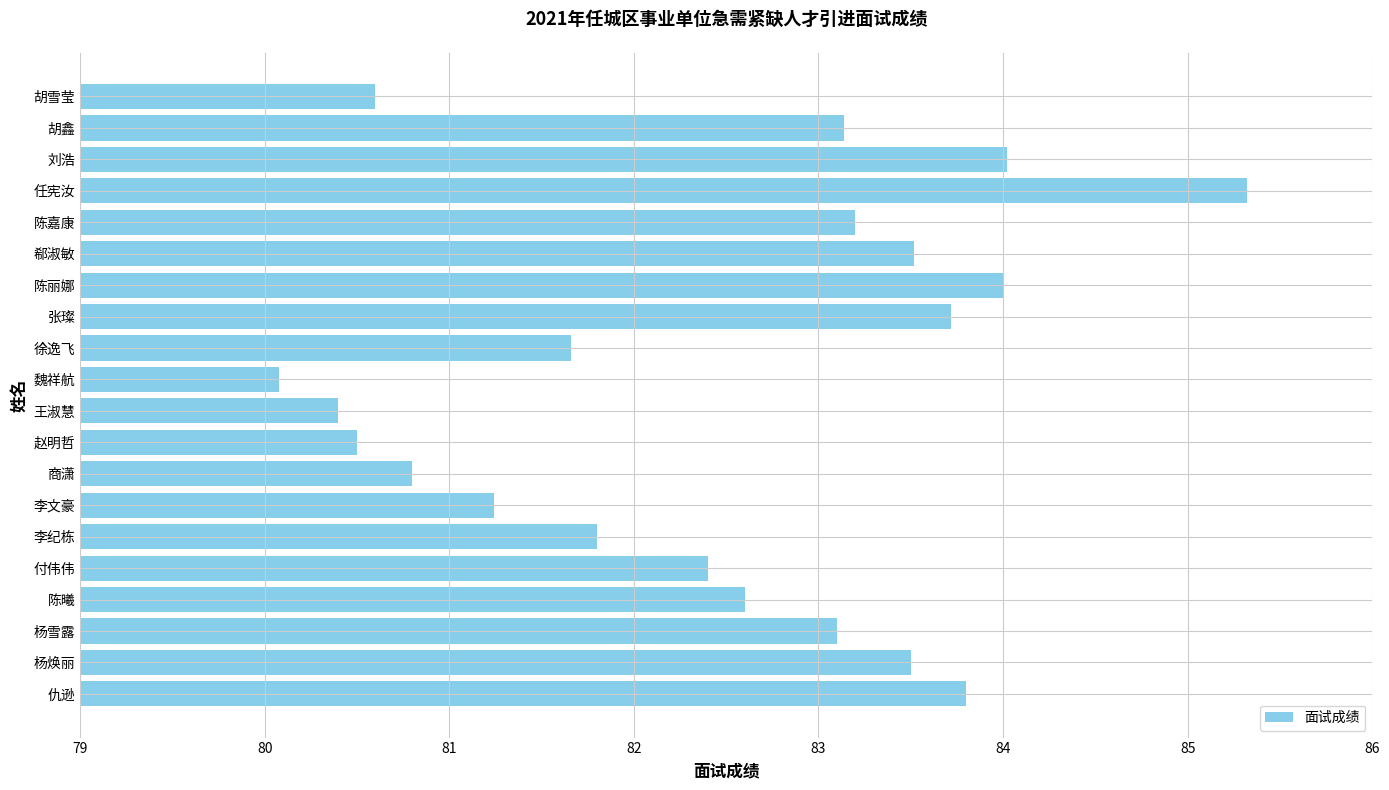

What is the sum of all values?

1649.4